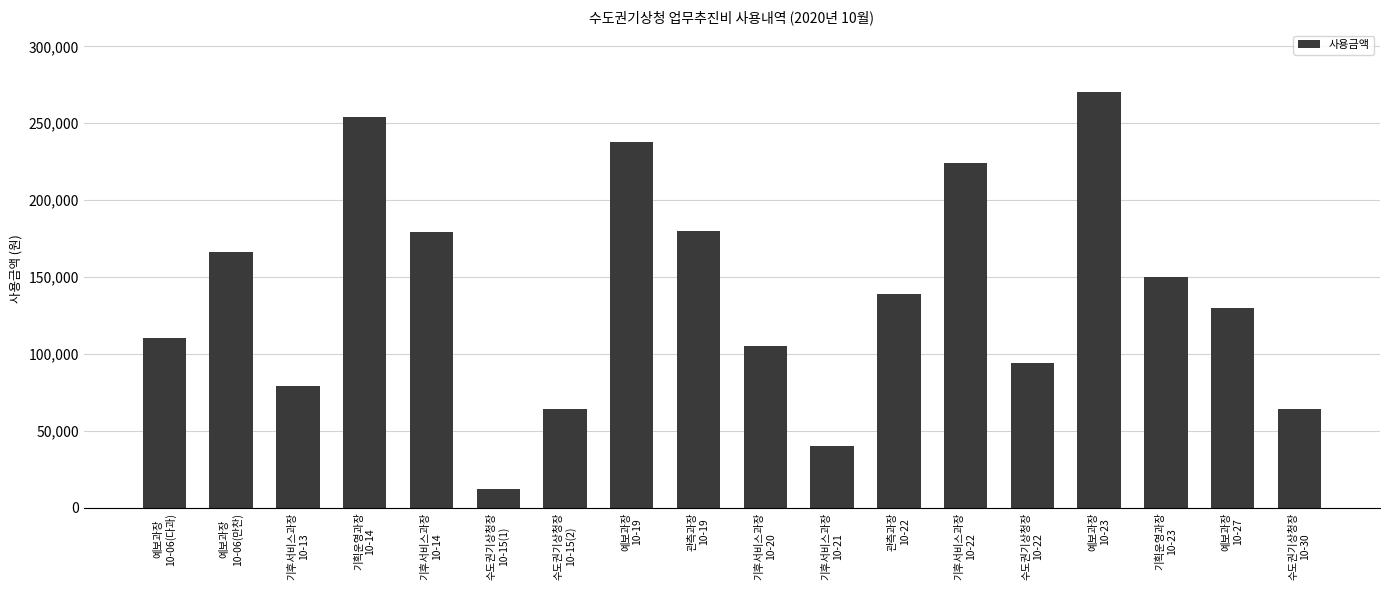

At which label does the data first exceed 139200?

예보과장
10-06(만찬)